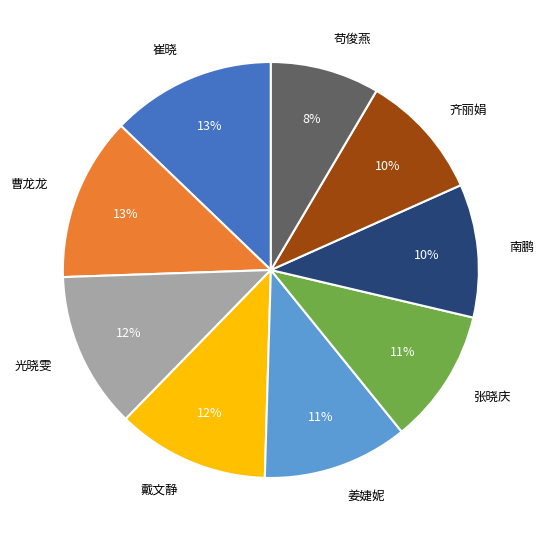

Is there a majority slice in this chart?

No